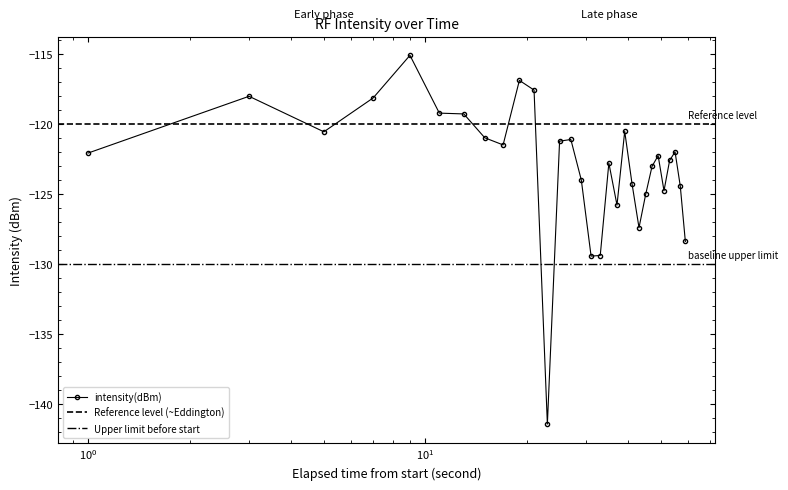

Reading left to right, transcribe all the data shown in this chart.

-122.1	-118.0	-120.6	-118.1	-115.1	-119.2	-119.3	-121.0	-121.5	-116.9	-117.6	-141.5	-121.2	-121.1	-124.0	-129.4	-129.4	-122.8	-125.8	-120.5	-124.3	-127.4	-125.0	-123.0	-122.3	-124.8	-122.6	-122.0	-124.4	-128.4